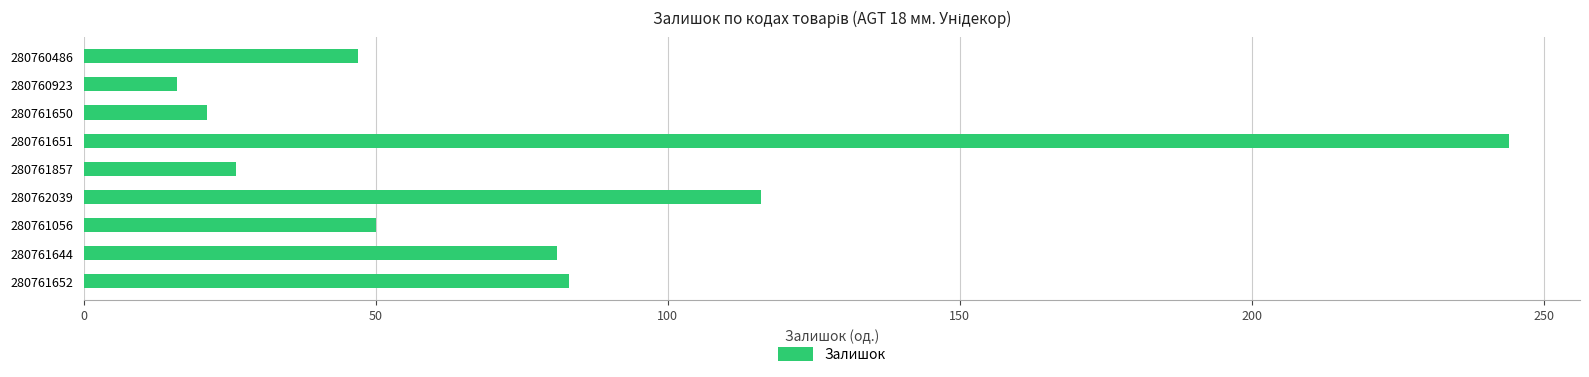

Does the chart contain stacked bars?

No